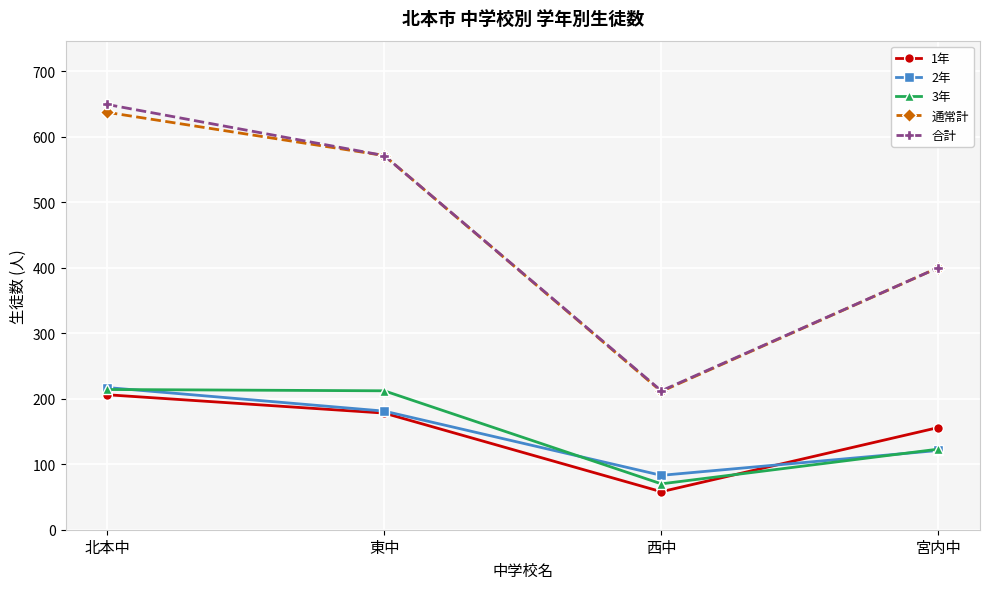

What is the approximate value of 通常計 at 北本中?

637